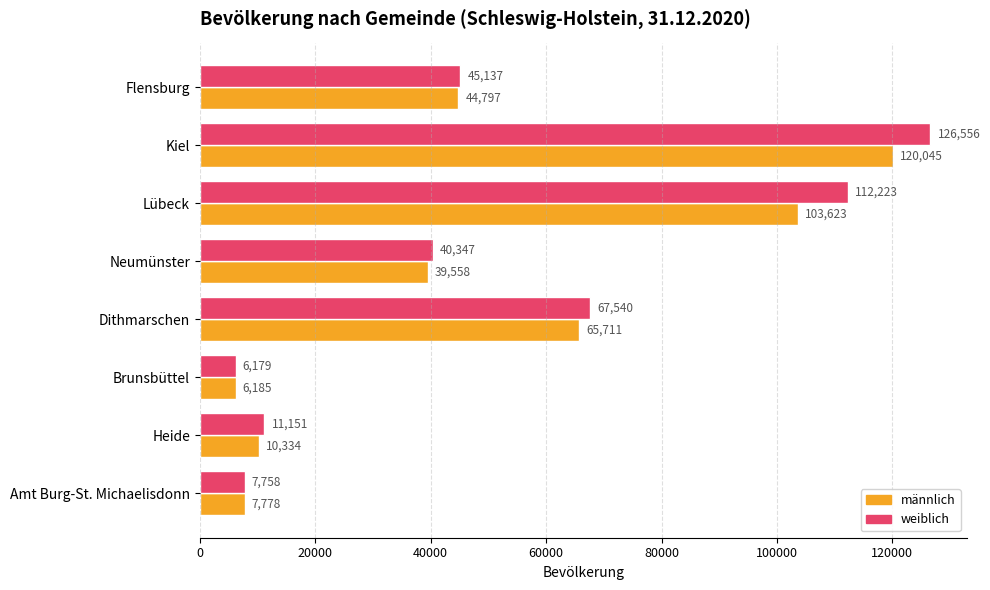

How many categories are shown in the chart?

8